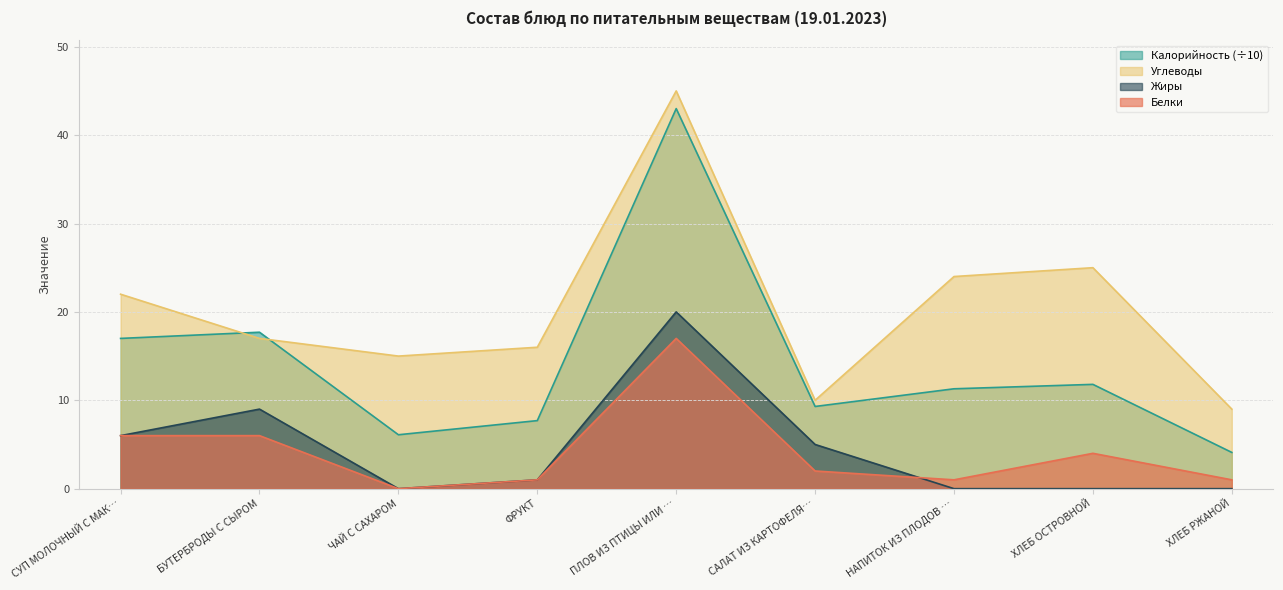

What is the difference between the highest and lowest values at НАПИТОК ИЗ ПЛОДОВ …?

24.0